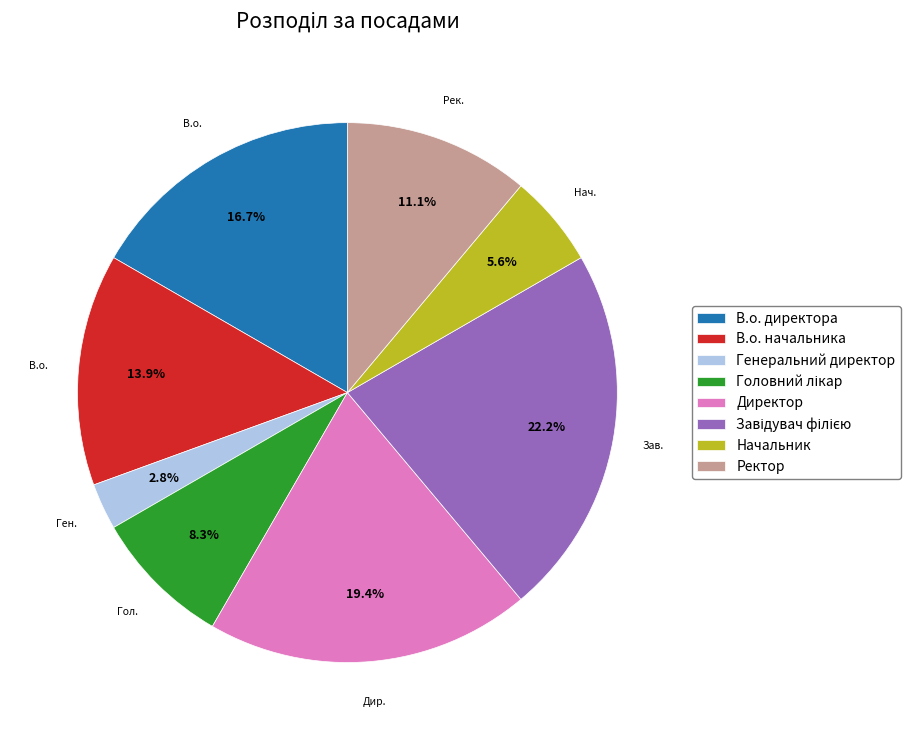

Is it true that Начальник is 6% of the pie?

True